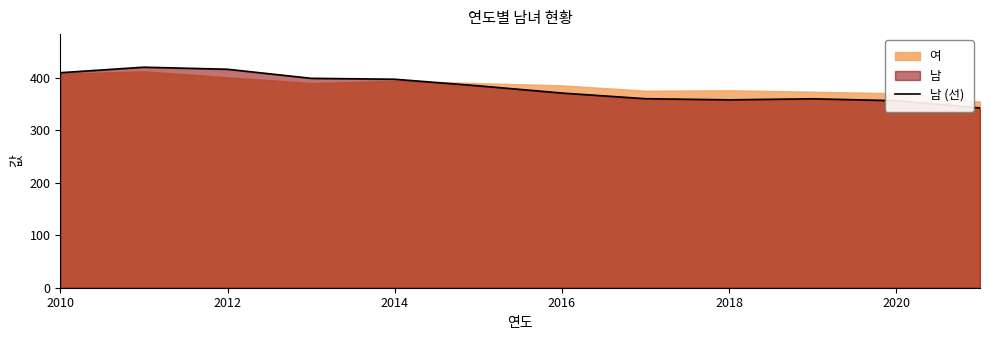

Is it true that 남 (선) equals 567.9 at 2016?

False